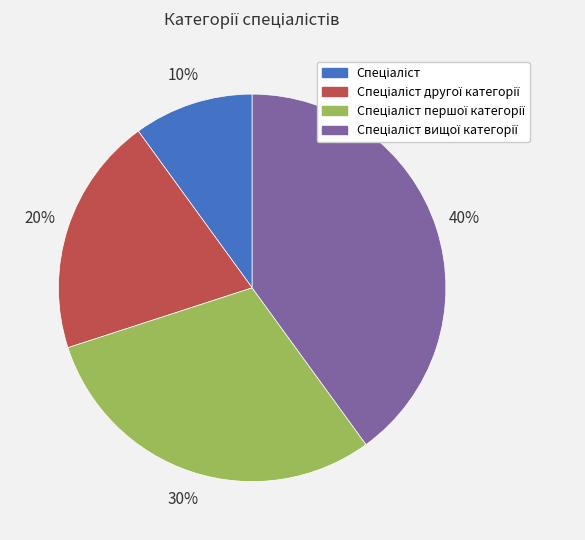

Is there any slice that represents more than half of the pie?

No